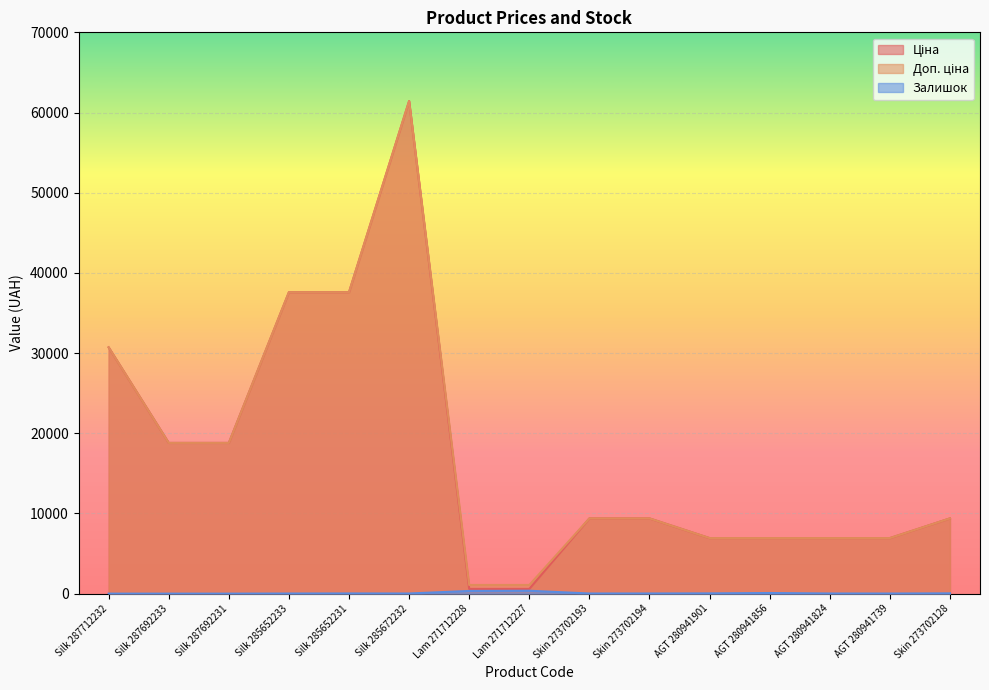

What is the spread (max minus min) of values at AGT 280941901?

6894.7